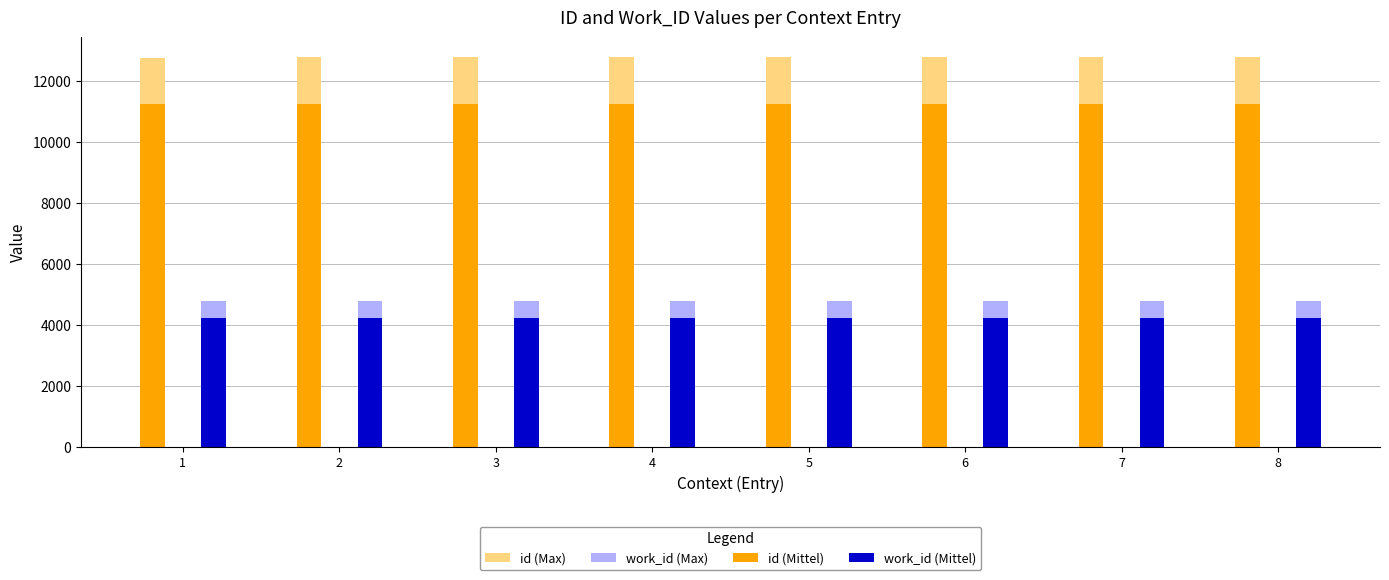

What is the greatest value displayed?

12805.0